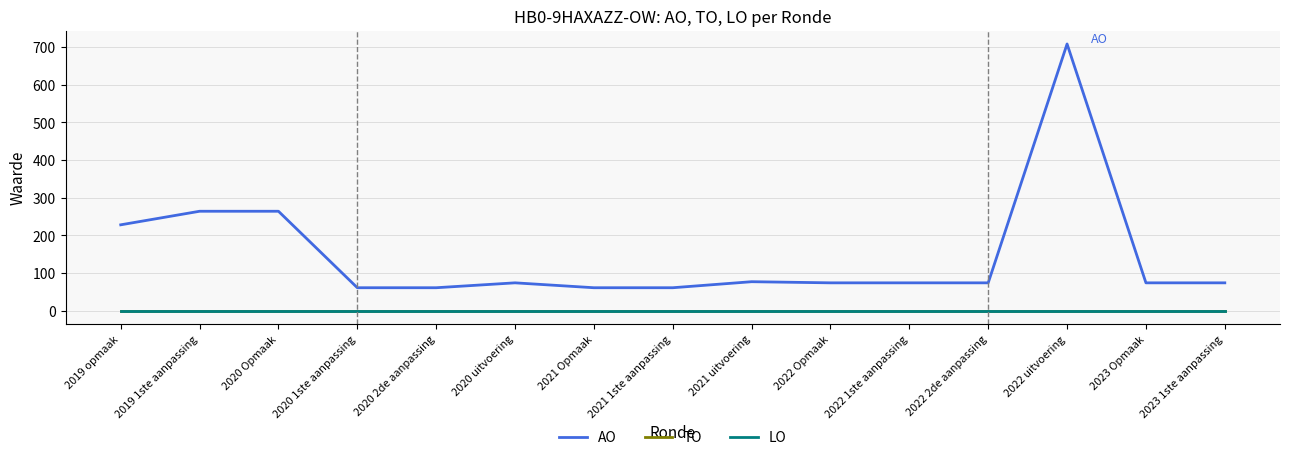

What is the average value of the AO series?

149